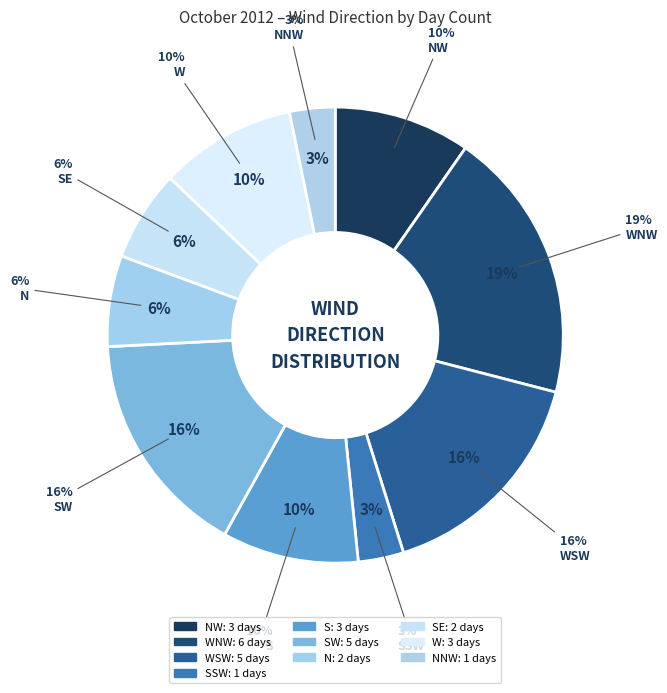

Does NW represent more than half of the total?

No